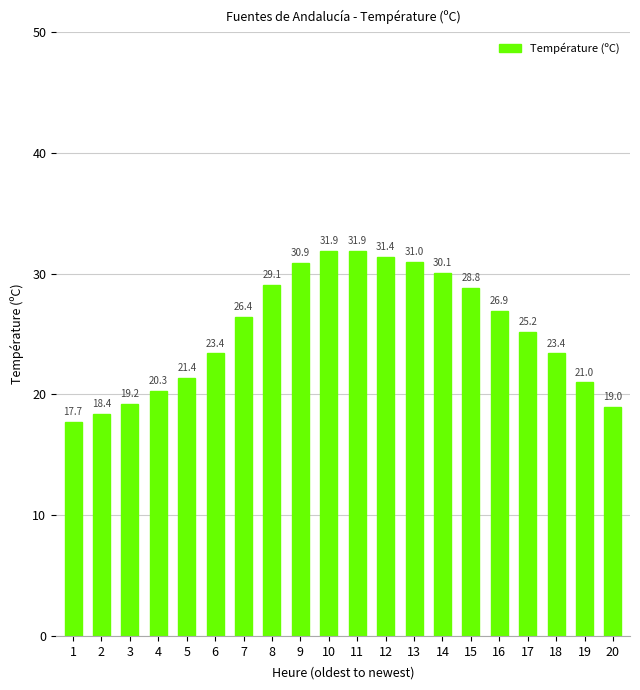

What is the value of the 7th bar from the left?

26.4